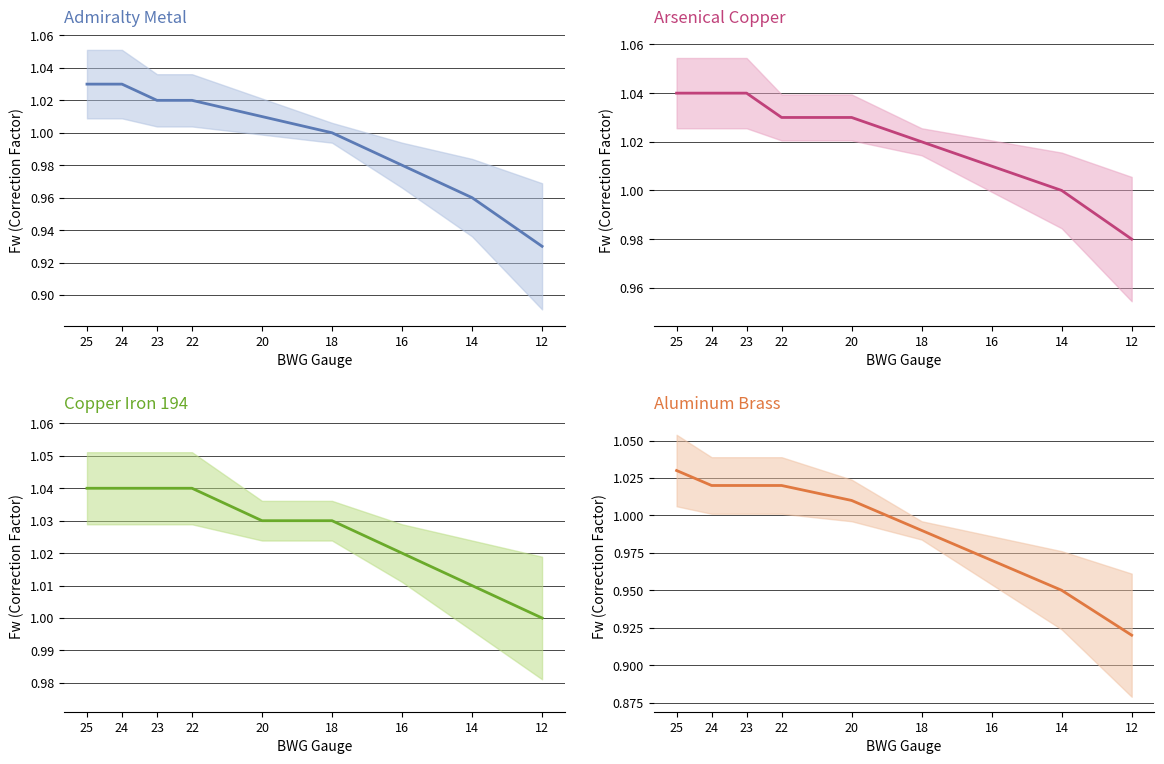

True or false: Aluminum Brass and Admiralty Metal cross at least once.

False